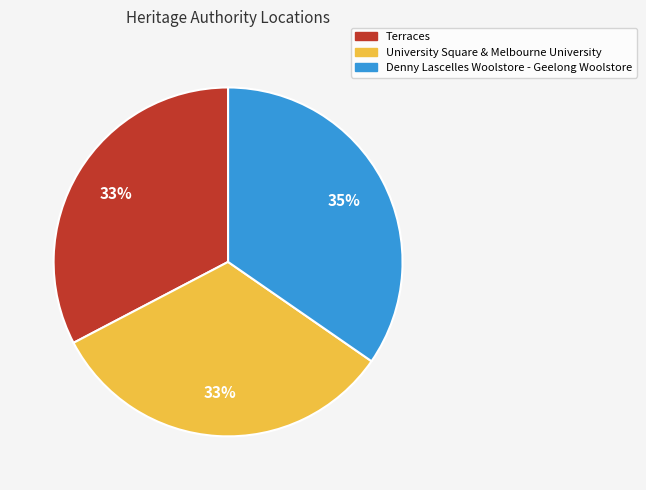

Which category has the biggest portion of the pie?

Denny Lascelles Woolstore - Geelong Woolstore